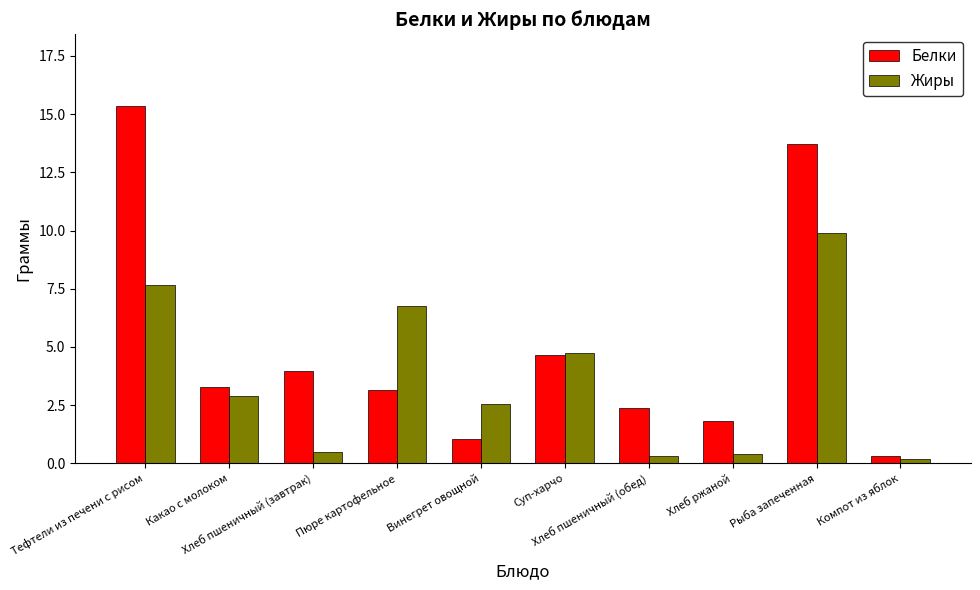

Is it true that Белки equals 4.3 at Какао с молоком?

False